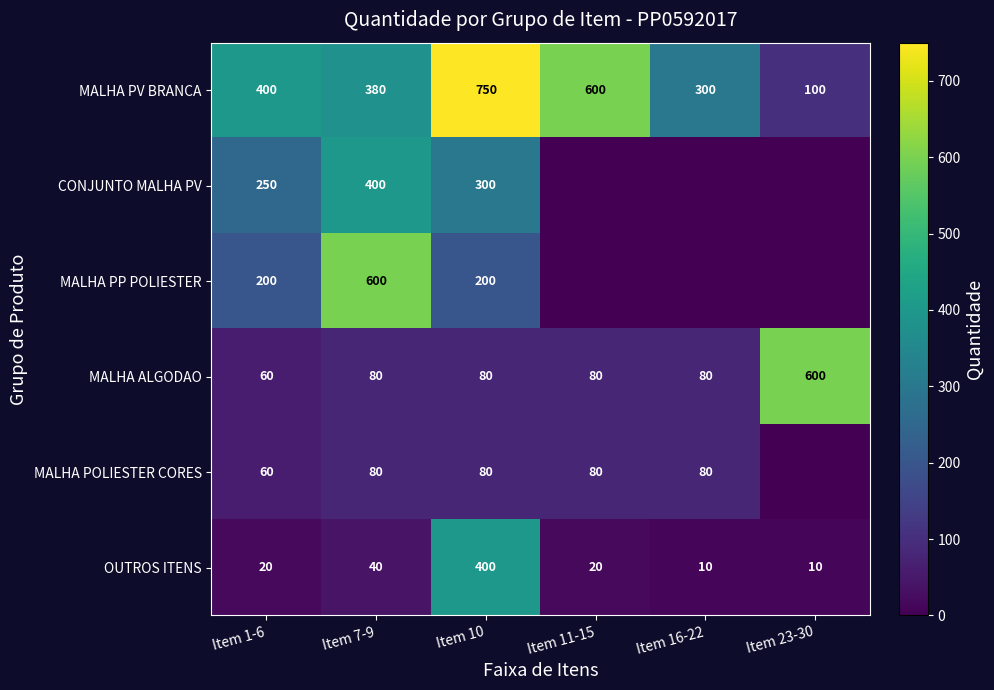

What is the spread (max minus min) of values at Item 11-15?

600